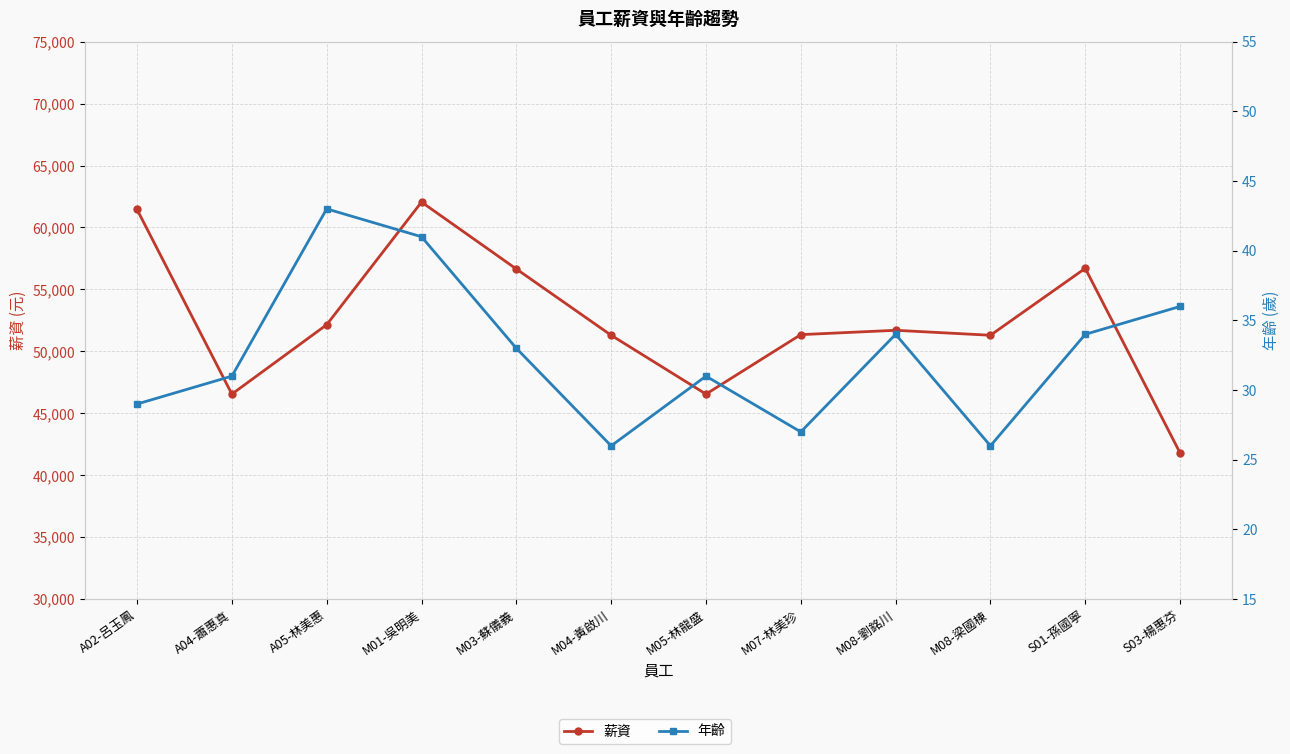

What is the difference between the 年齡 values at M08-梁國棟 and A04-蕭惠真?

5